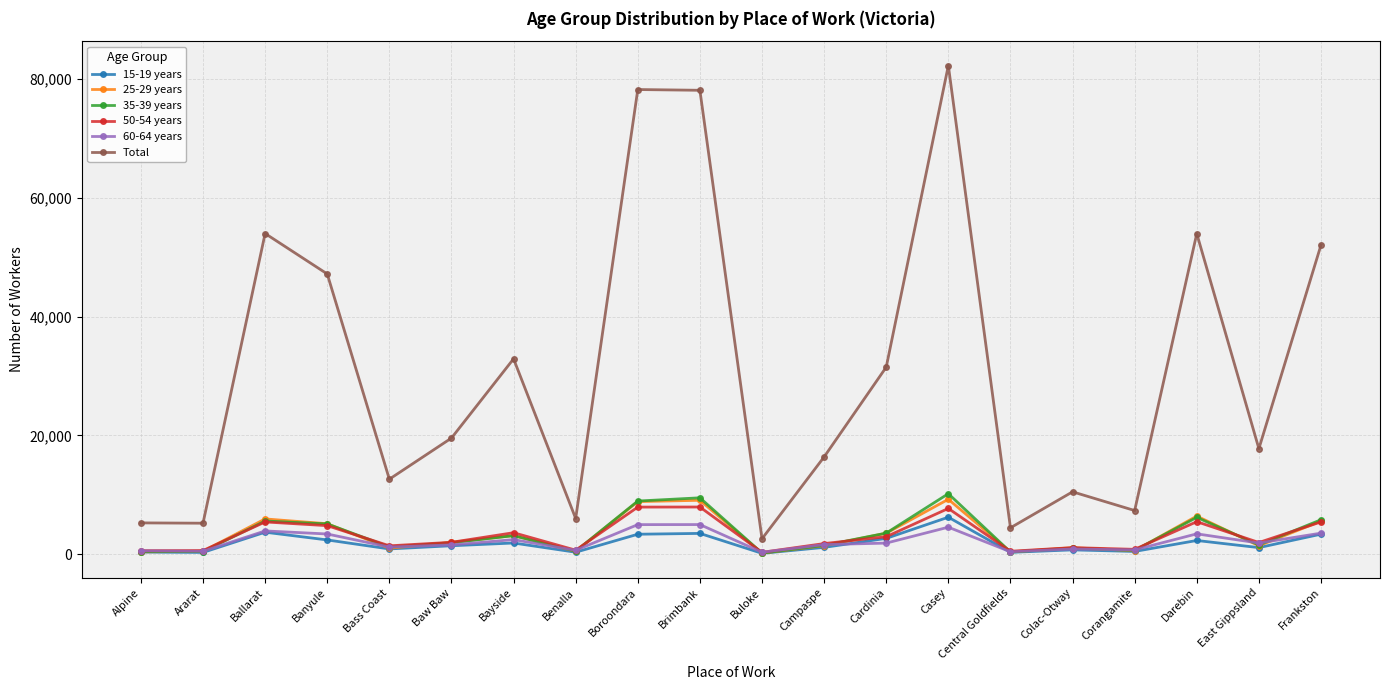

Is it true that 25-29 years equals 5124 at Banyule?

True